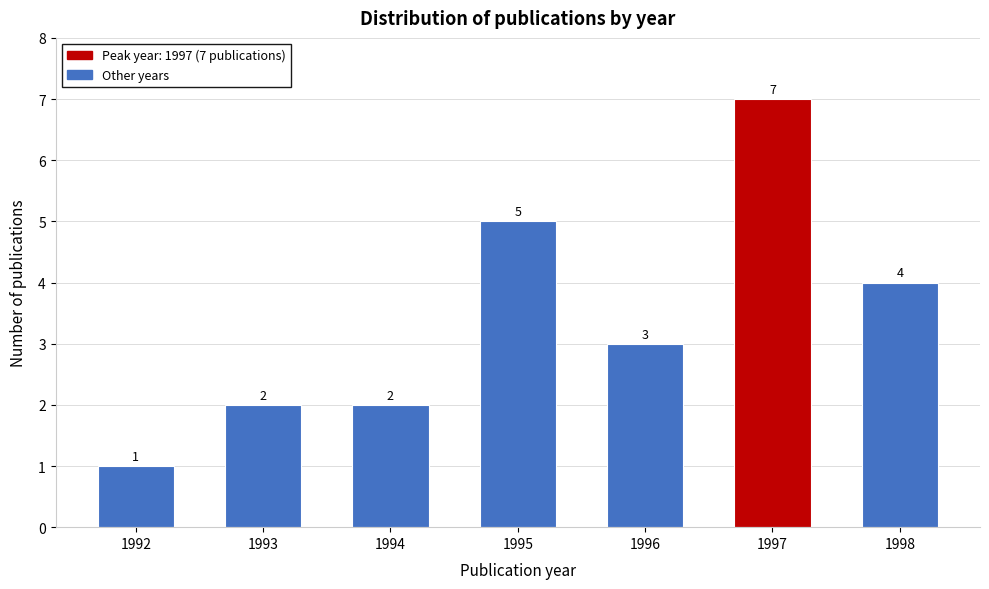

Reading left to right, transcribe all the data shown in this chart.

1992=1	1993=2	1994=2	1995=5	1996=3	1997=7	1998=4